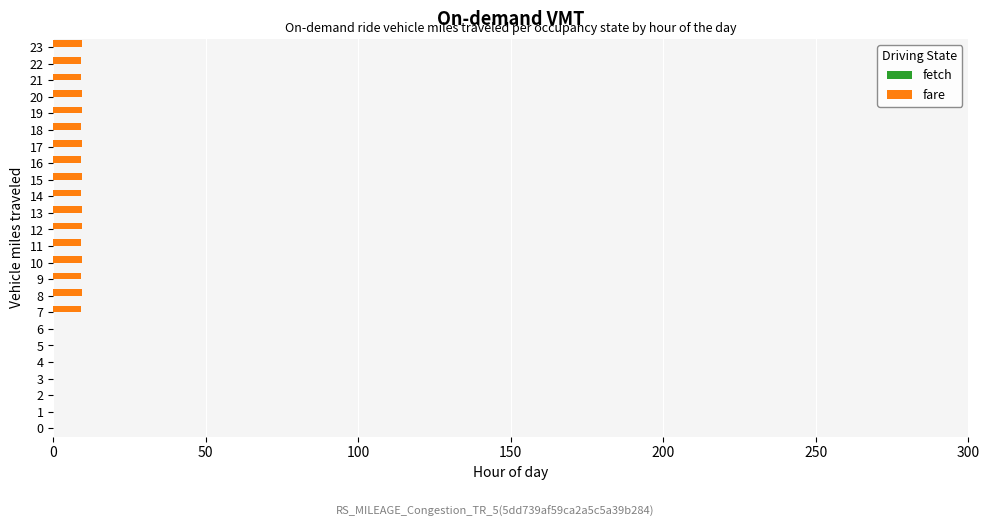

Is it true that the value at 20 is 9.3?

True